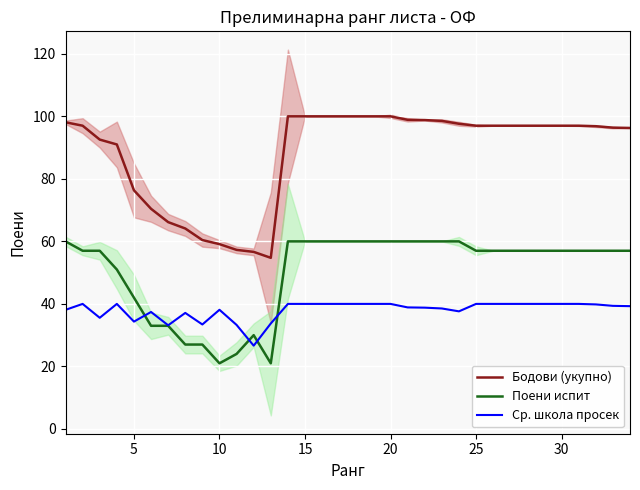

What is the minimum value for Ср. школа просек?

26.6